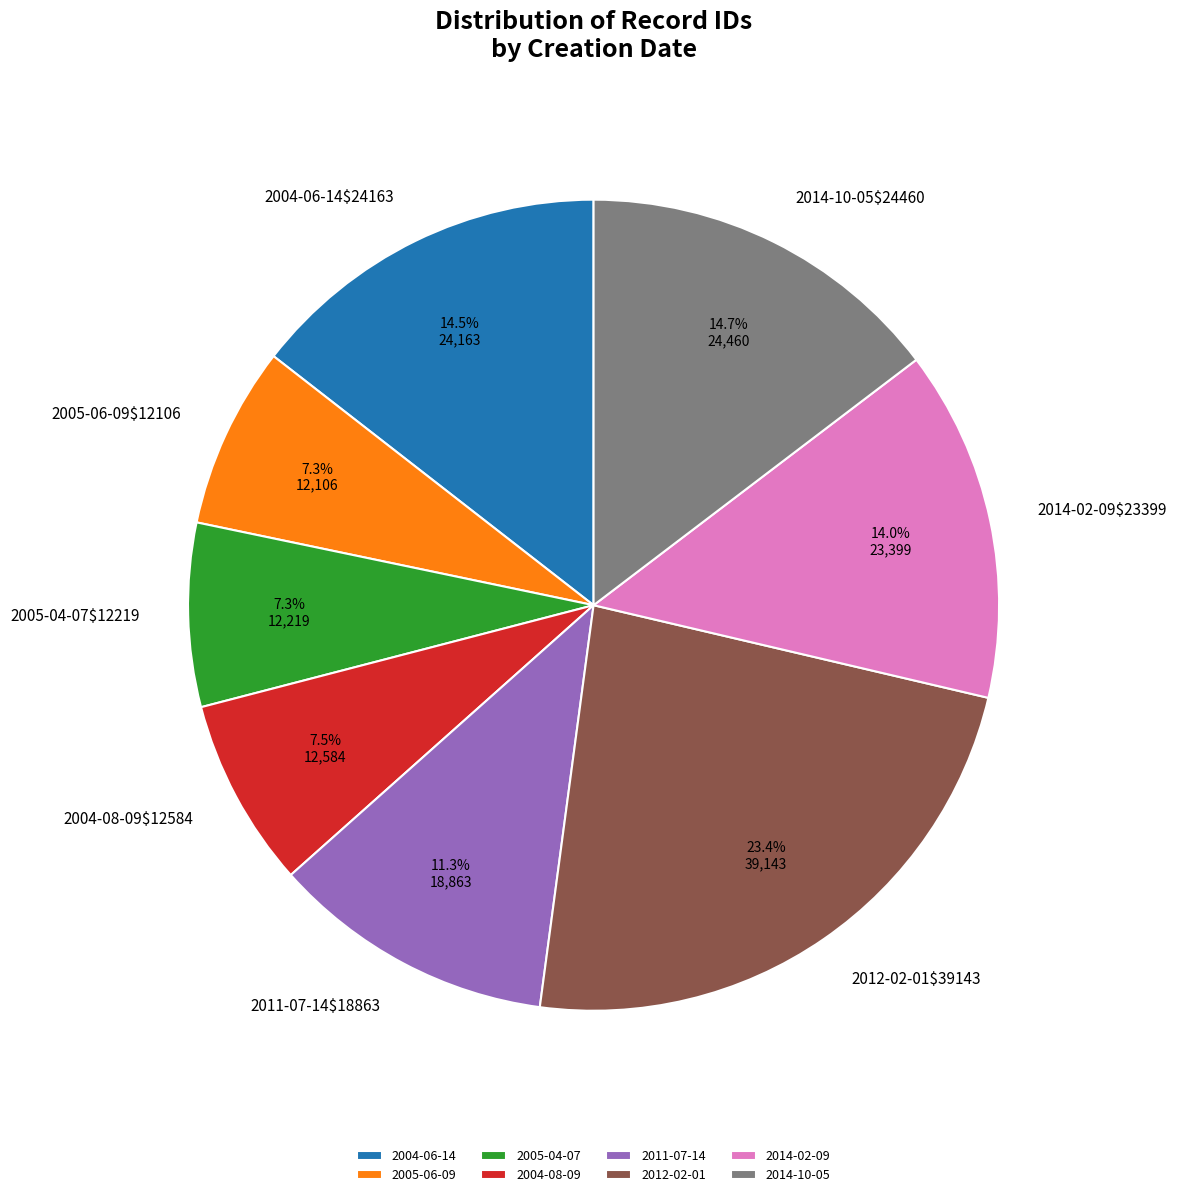

What is the ratio of the value at 2005-04-07 to the value at 2004-06-14?

0.5